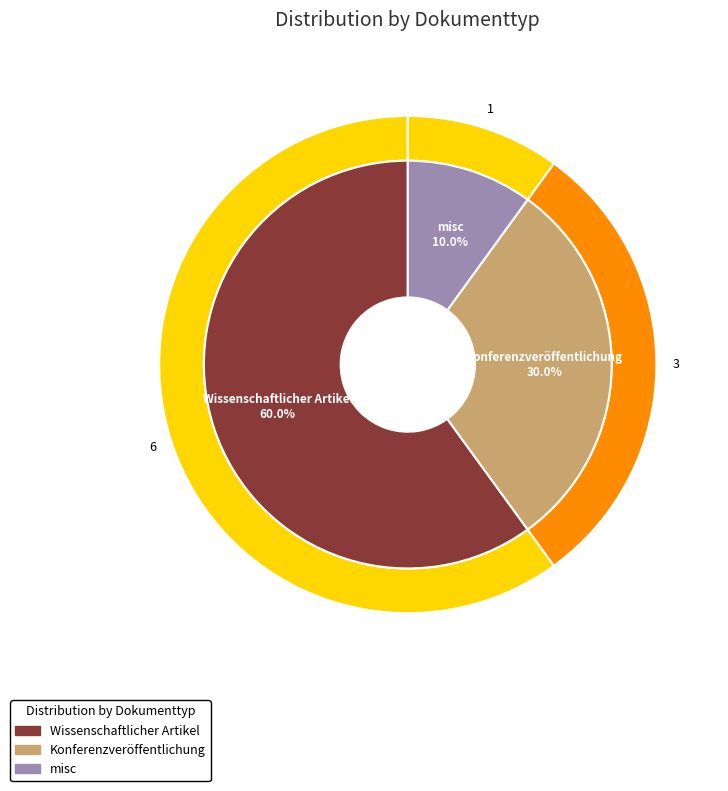

Does Wissenschaftlicher Artikel represent more than half of the total?

Yes